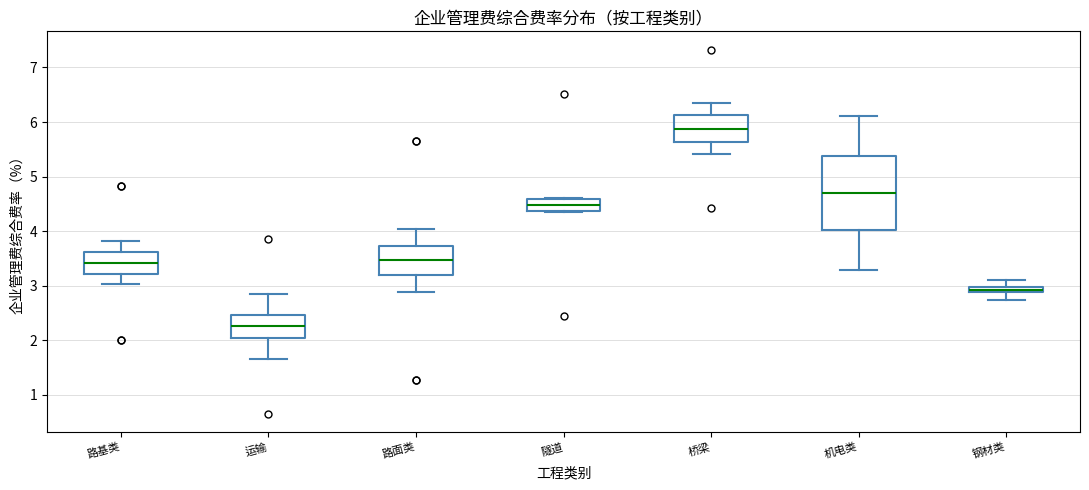

Which box has the lowest median line?

运输